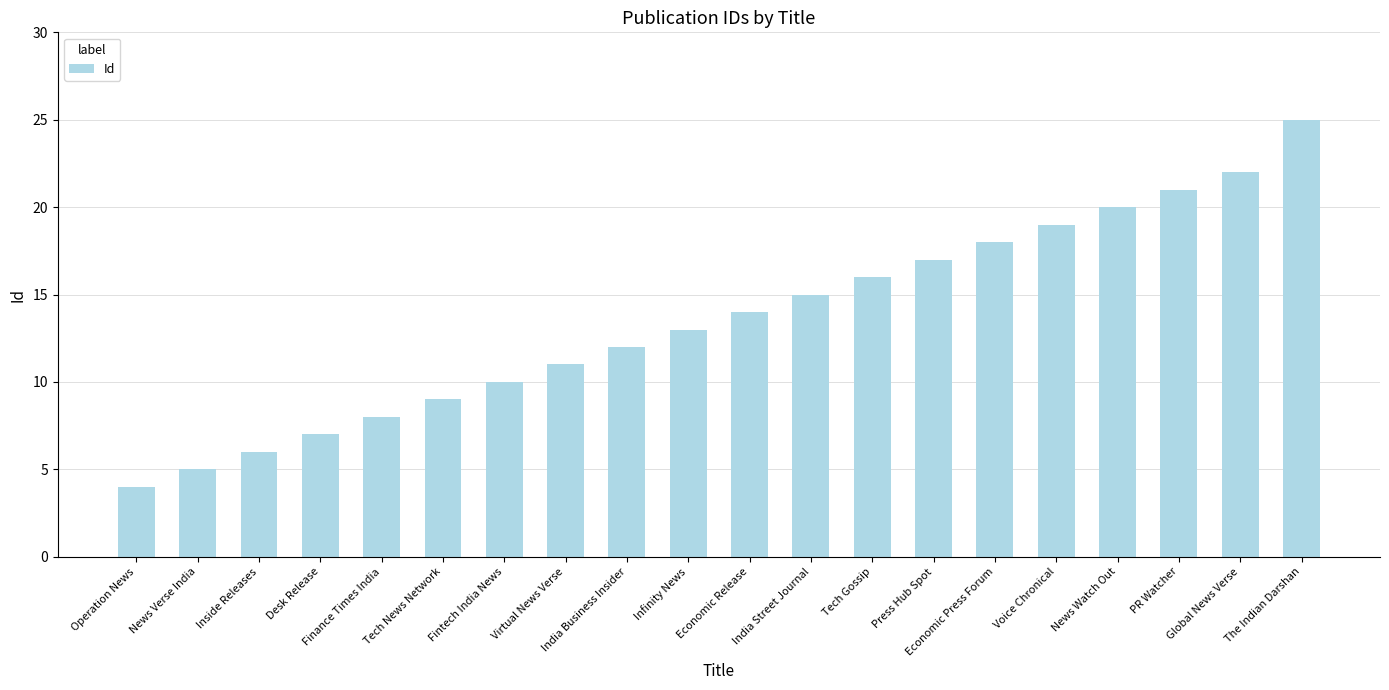

What is the difference between the values at Voice Chronical and Operation News?

15